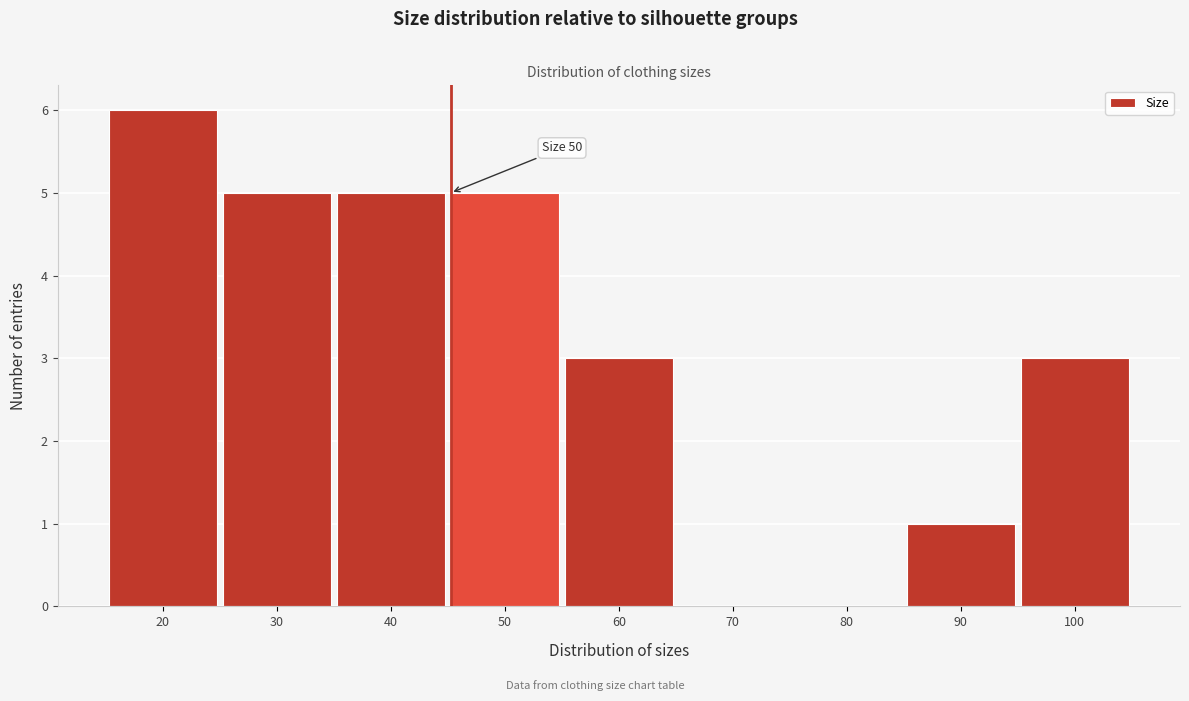

Reading left to right, list all the values displayed in this chart.

20=6	30=5	40=5	50=5	60=3	70=0	80=0	90=1	100=3